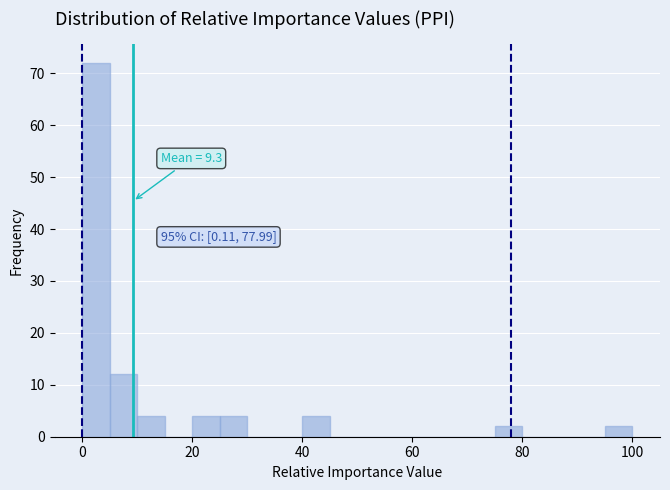

Around what value on the x-axis is the tallest bar? Give the approximate position of its centre, as read against the axis.

2